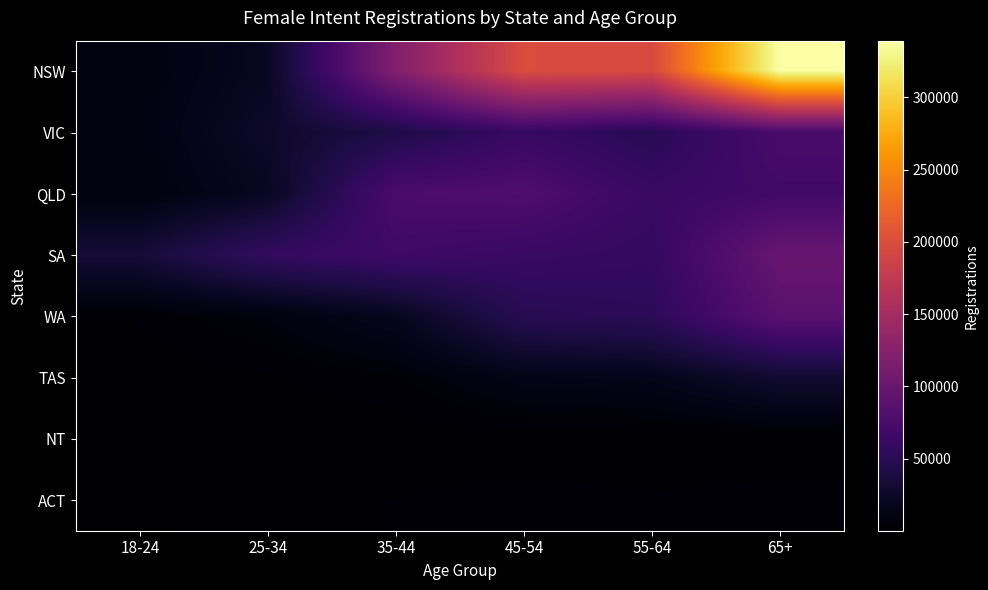

Rank the series at 65+ from lowest to highest value.

NT, ACT, TAS, QLD, VIC, WA, SA, NSW